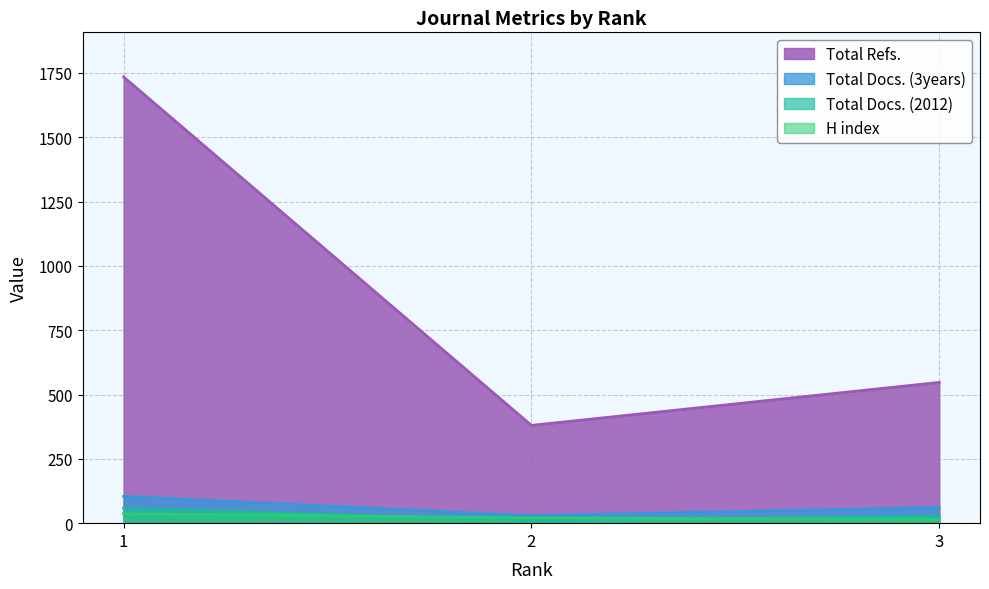

What is the total value across all series at 1?

1933